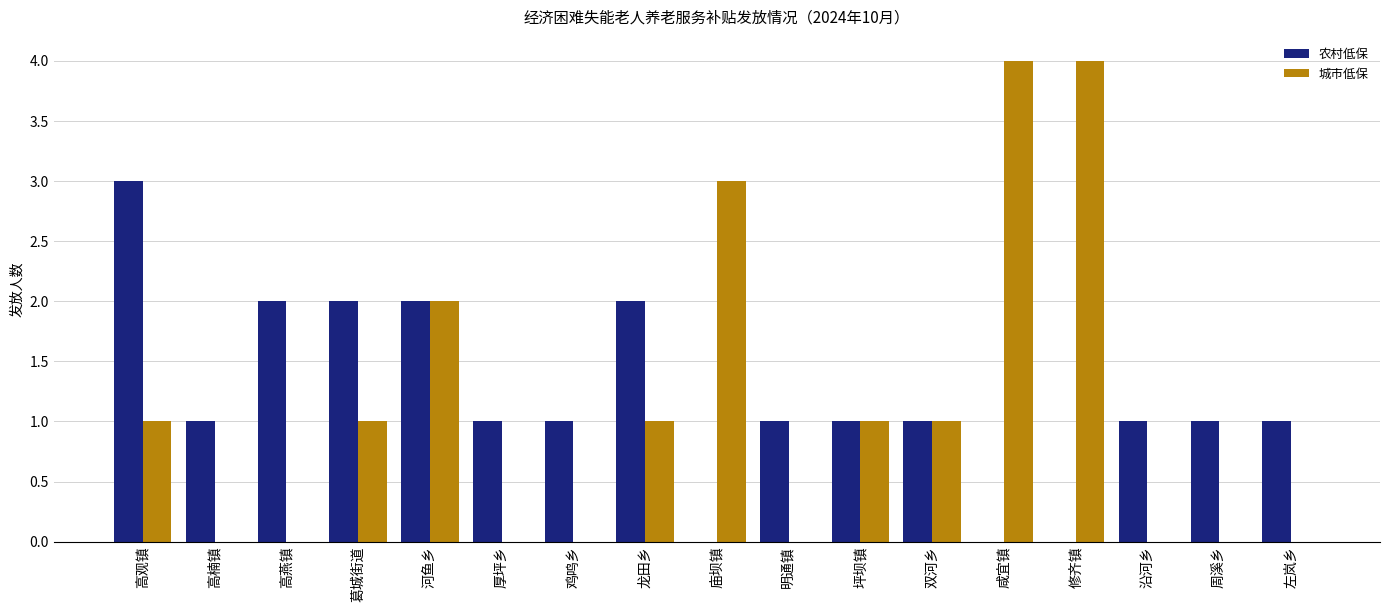

At which label does 农村低保 first exceed 1?

高观镇